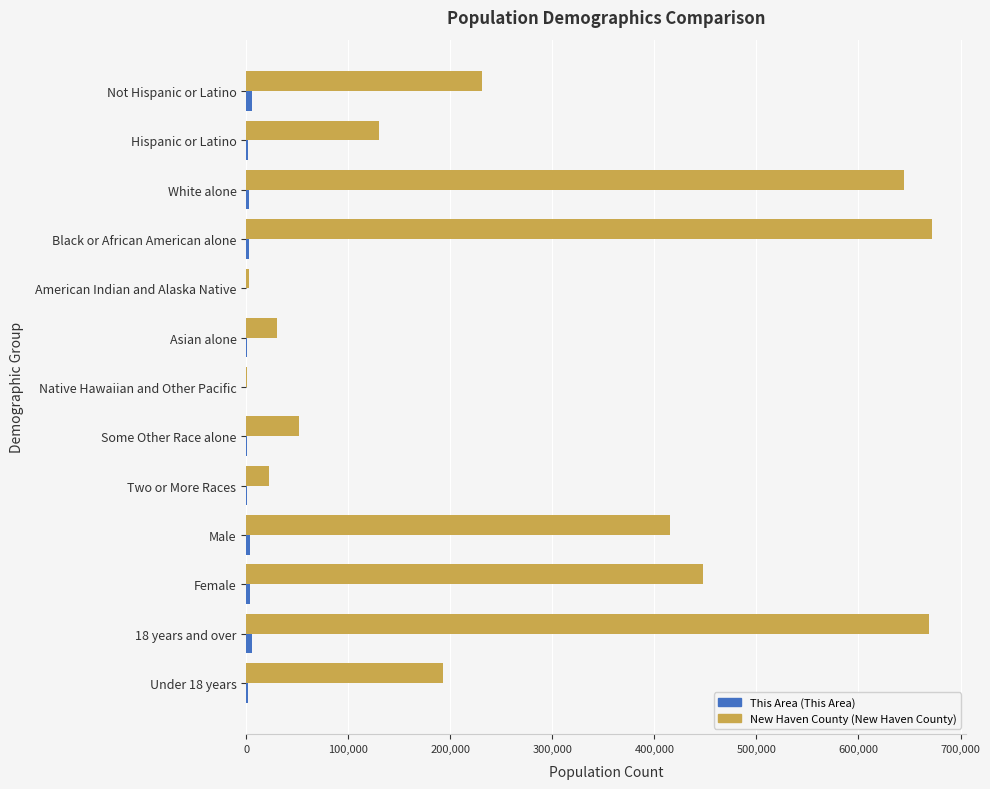

What is the greatest value displayed?

672109